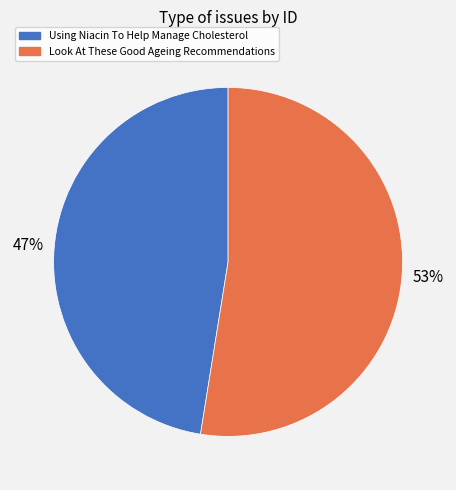

The Look At These Good Ageing Recommendations slice represents 53% of the pie. True or false?

True